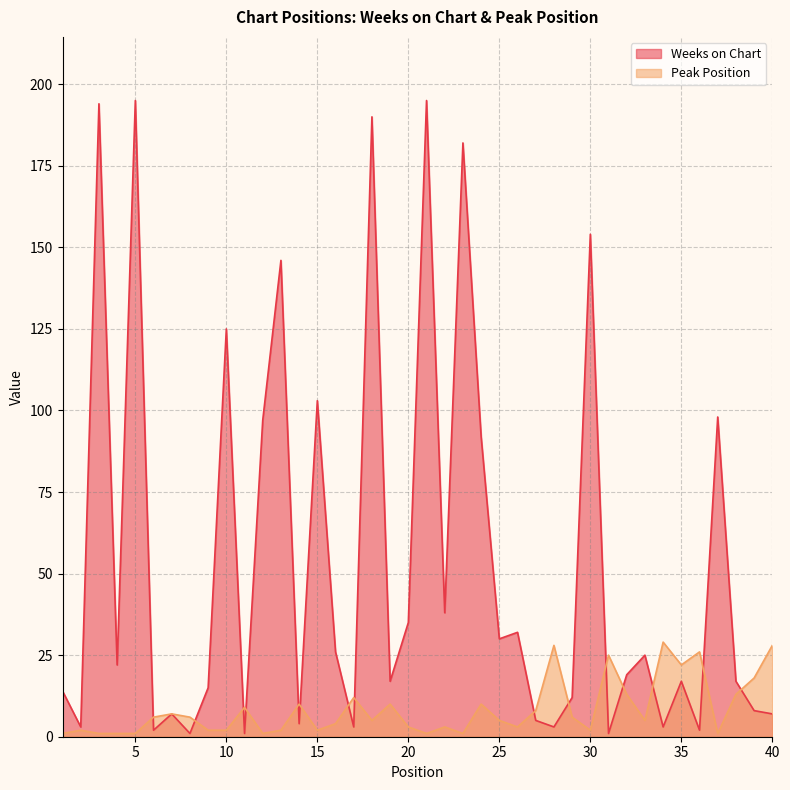

How many values in the Peak Position series are below 5?

18